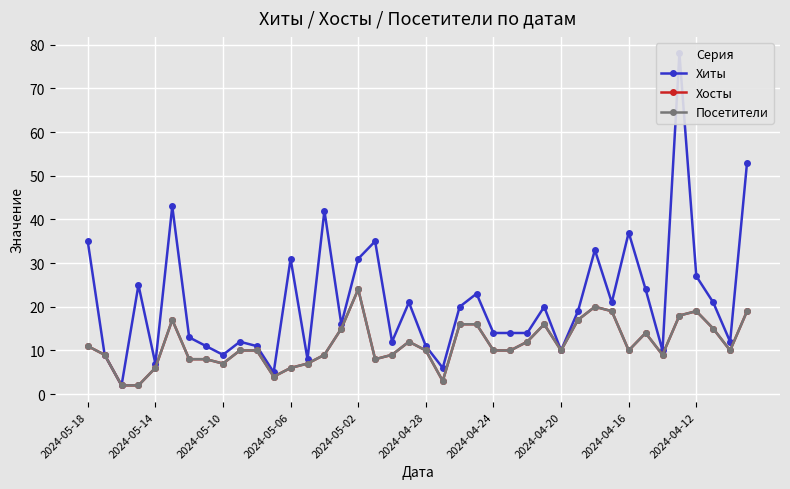

Which series has the largest total across all categories?

Хиты